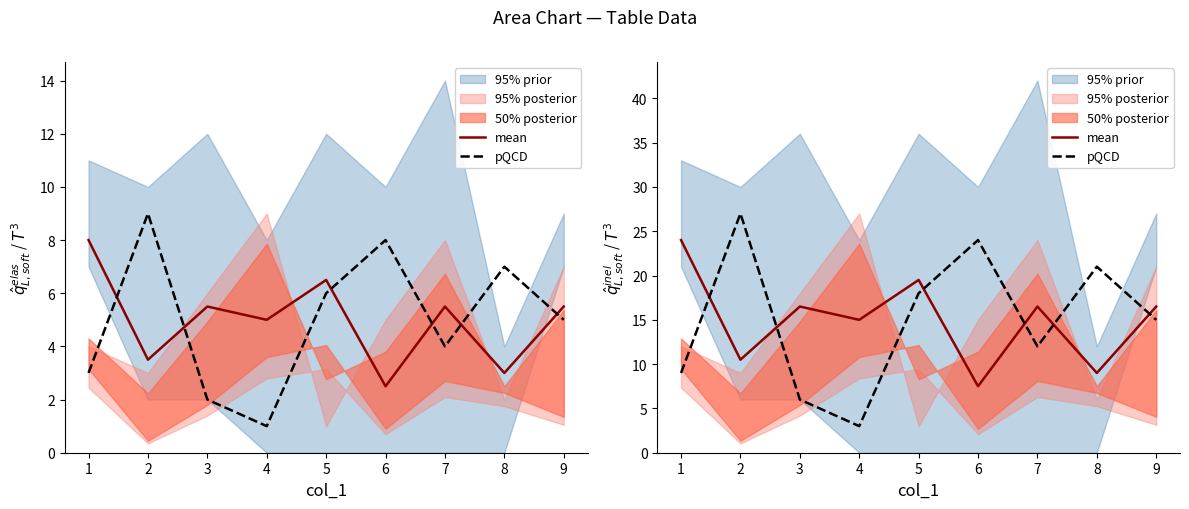

What is the spread (max minus min) of values at 4?

12.0